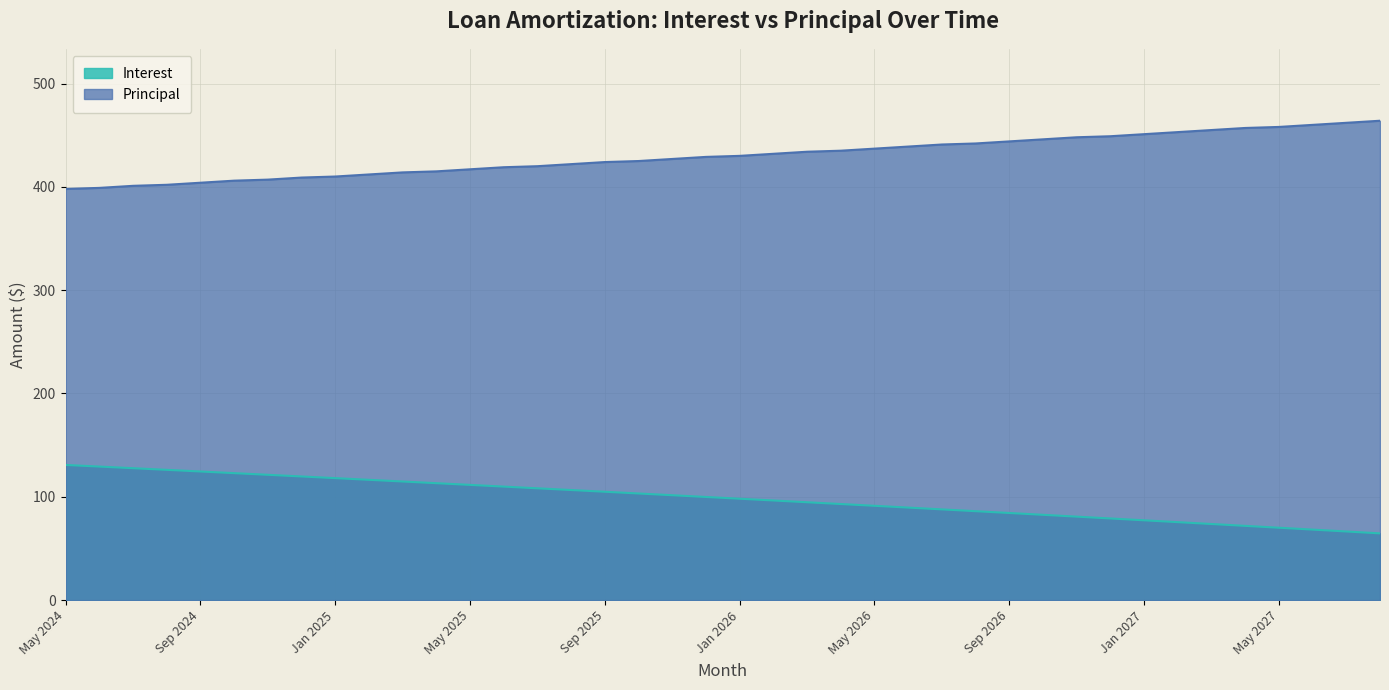

Between Jul 2026 and May 2027, which series saw the biggest shift?

Interest